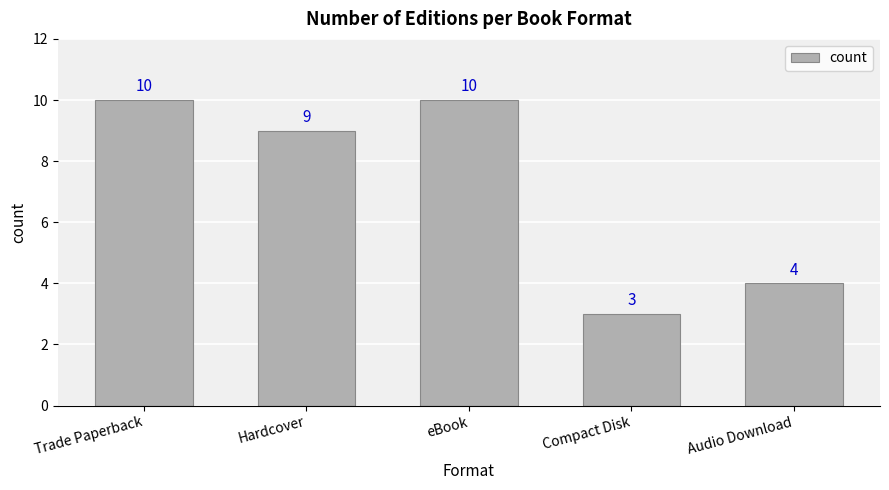

Reading left to right, transcribe all the data shown in this chart.

10	9	10	3	4